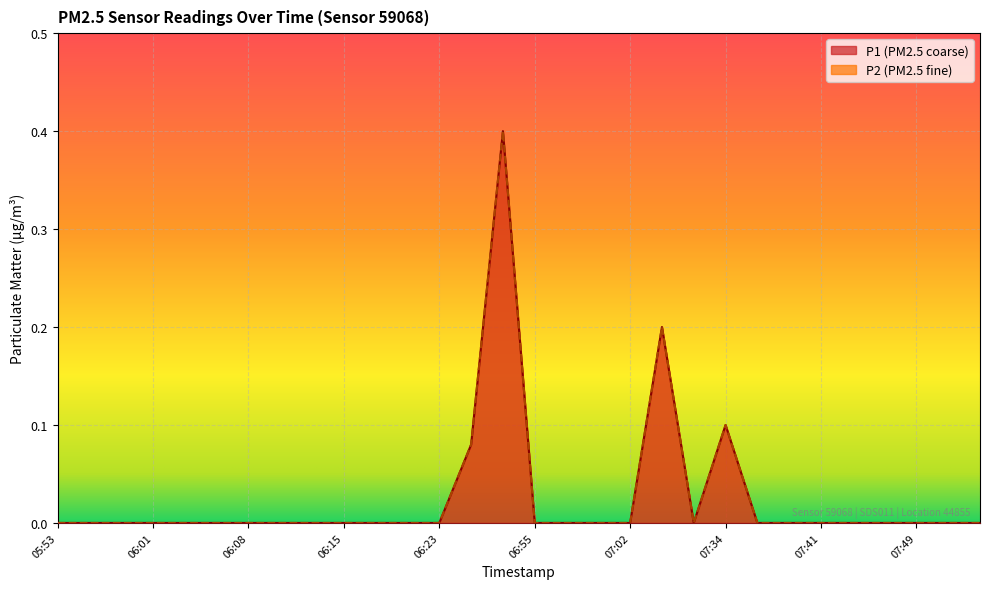

At which label does P1 reach its peak?

06:53